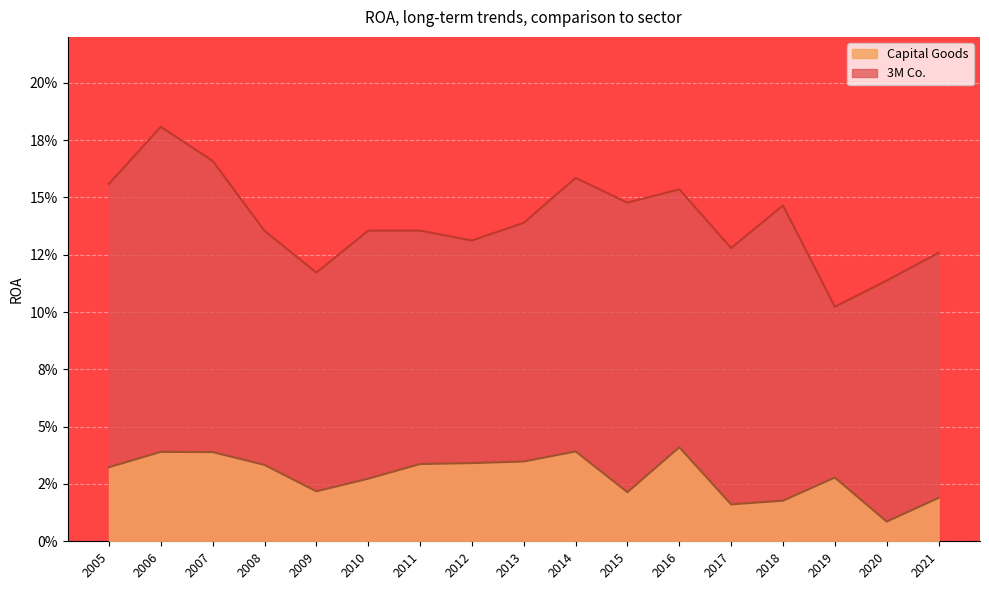

At which category does the chart reach its minimum across all series?

2020